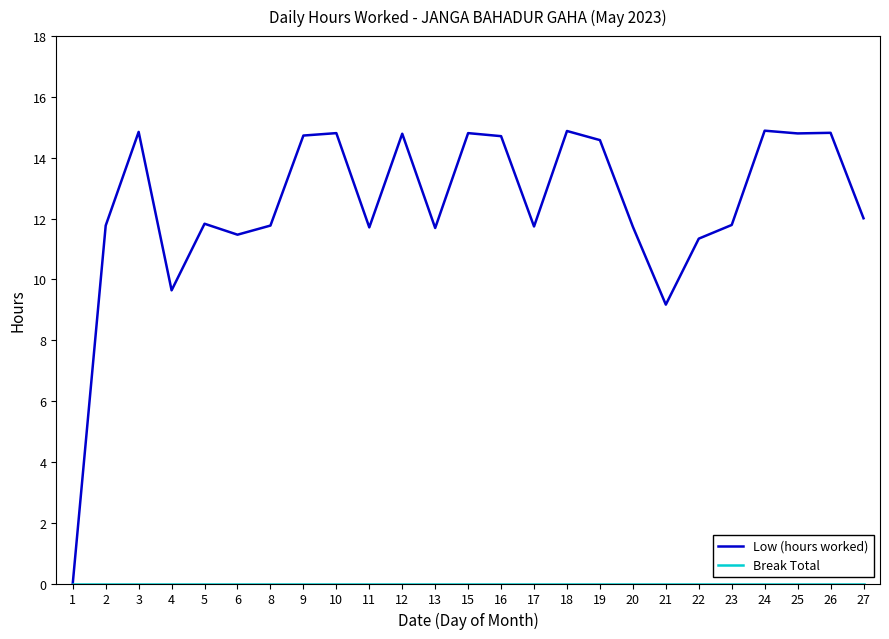

What is the spread (max minus min) of values at 13?

11.7